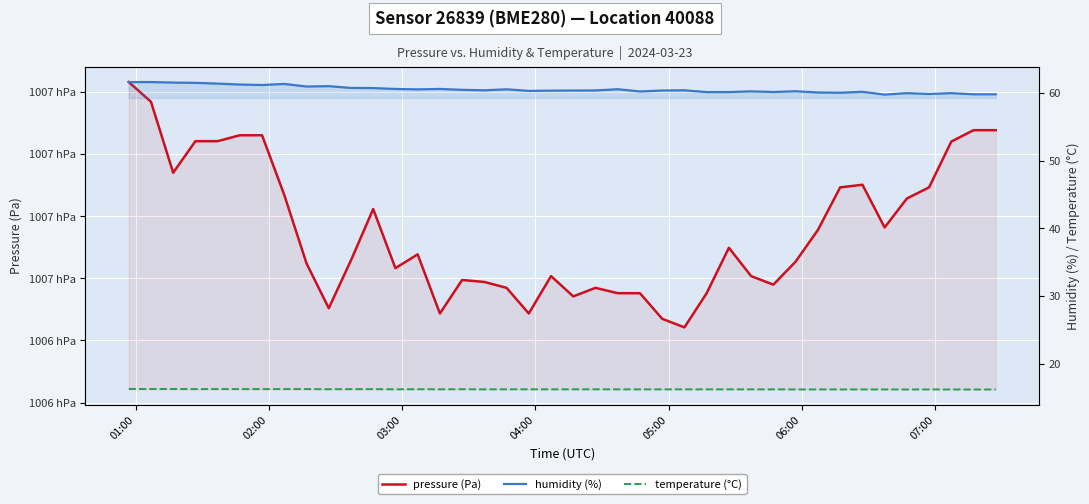

At how many categories does at least one series exceed 6937?

40